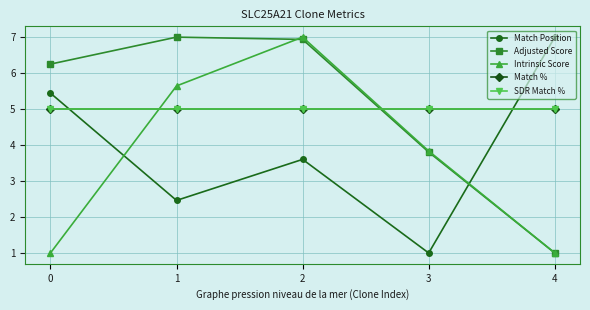

Where do Adjusted Score and Intrinsic Score first cross each other?

1 and 2